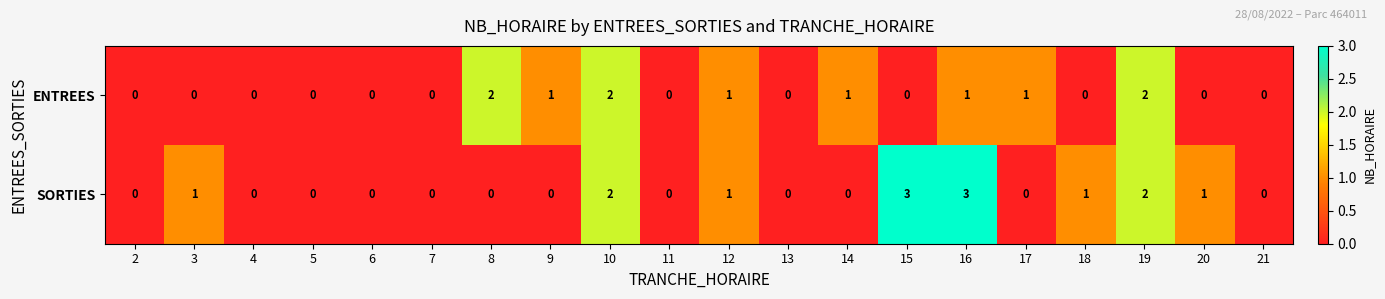

How many ENTREES values are between 0 and 1?

17